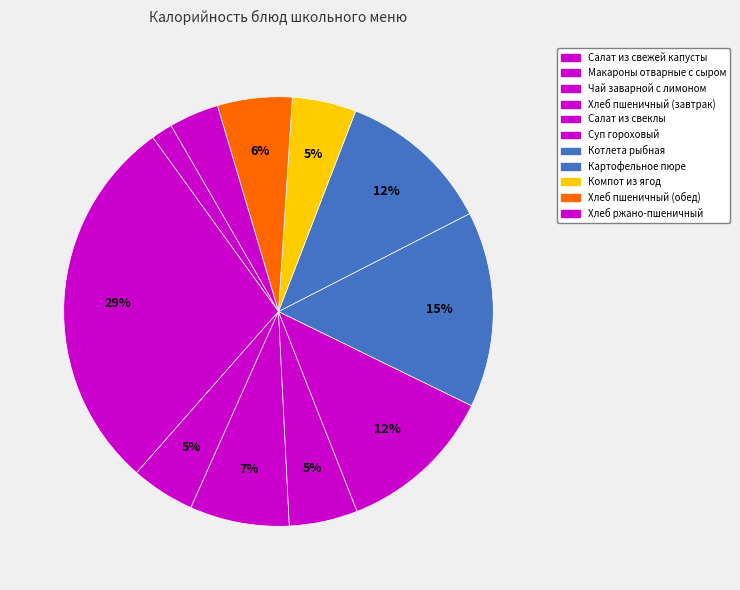

Count the number of slices in the pie.

11